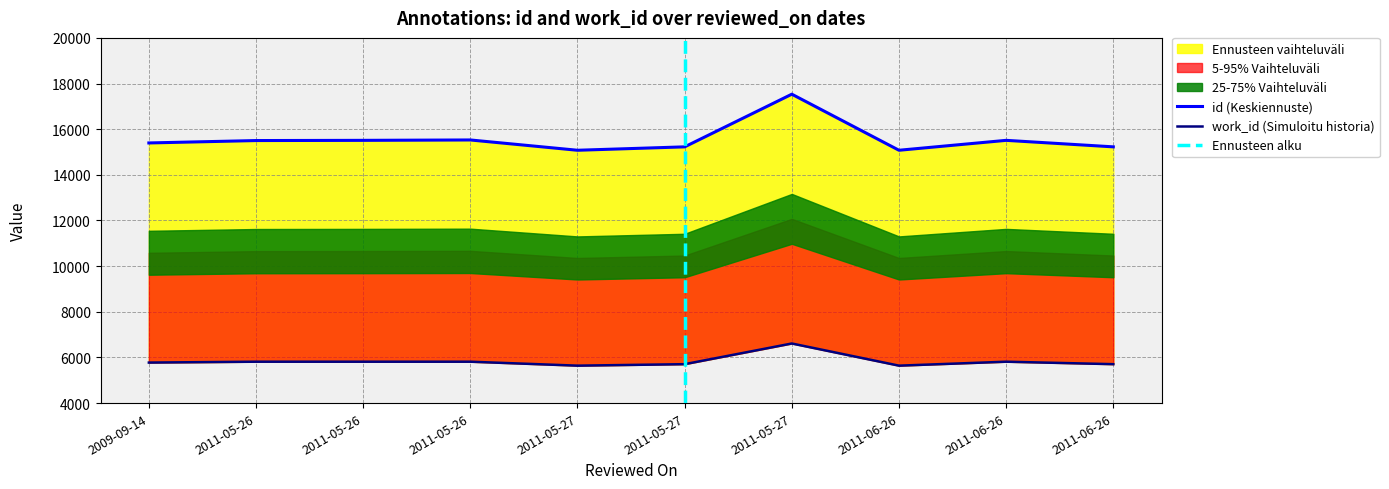

At which category is the sum across all series the highest?

2011-05-27